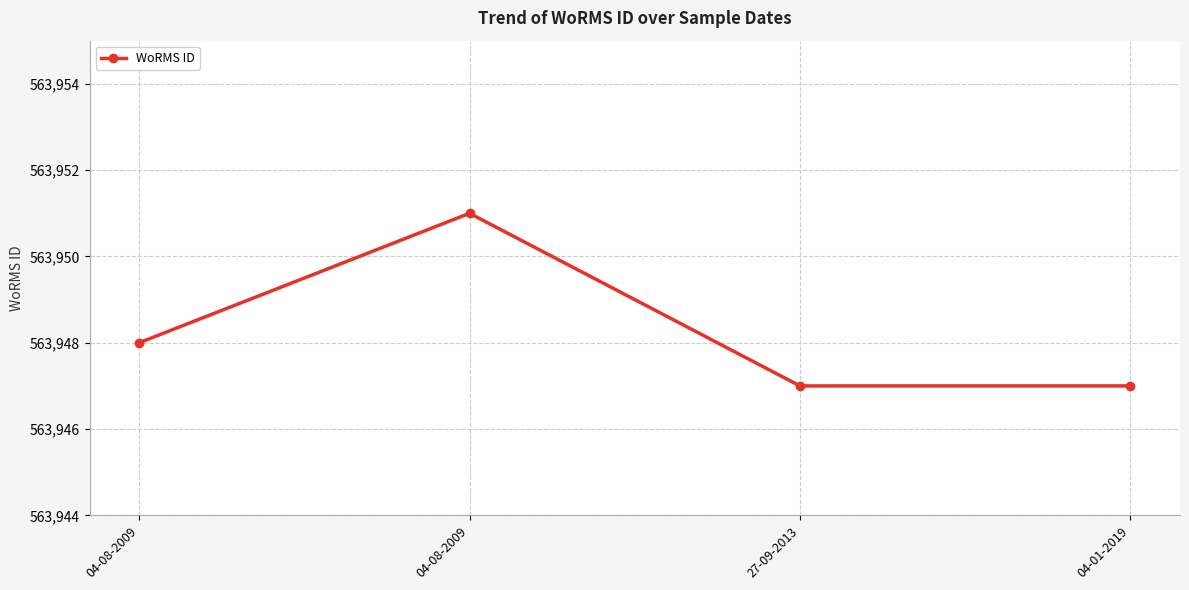

How many lines are shown in the chart?

1